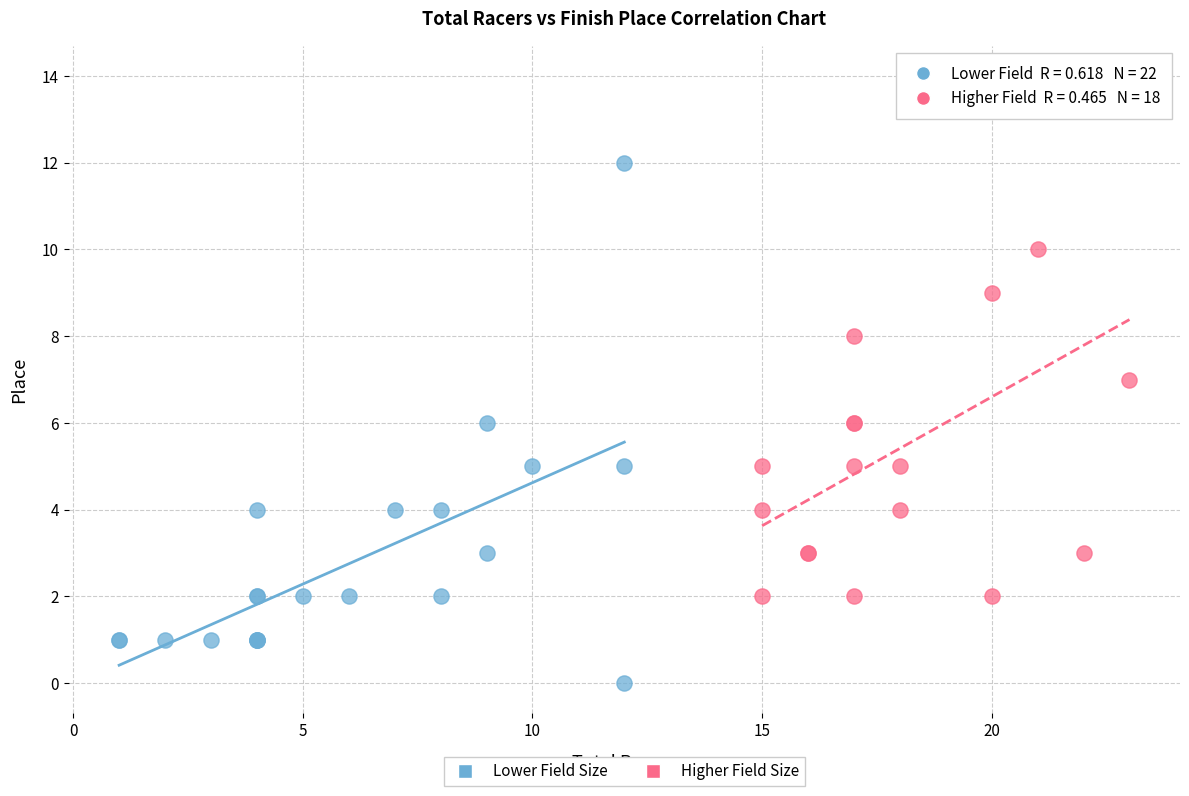

Which series reaches the maximum Y coordinate?

Higher Field Size